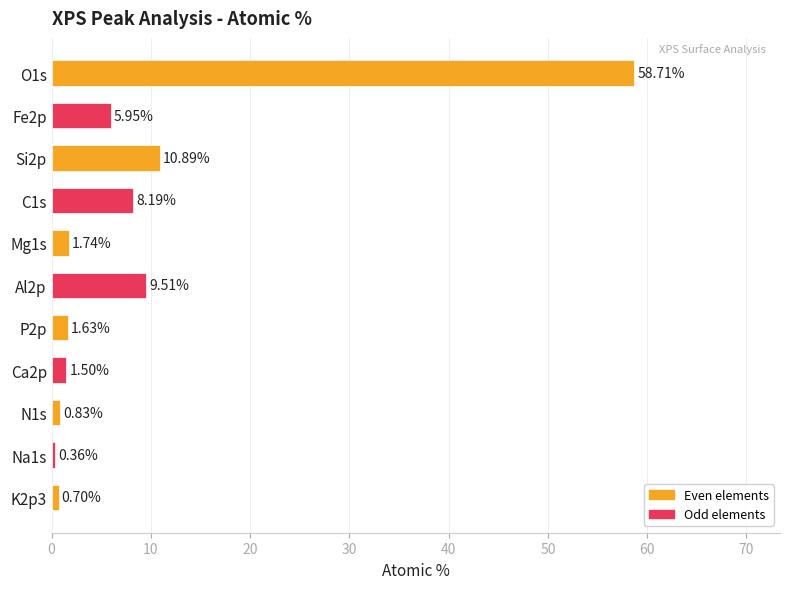

List the labels in order of value, smallest first.

Na1s, K2p3, N1s, Ca2p, P2p, Mg1s, Fe2p, C1s, Al2p, Si2p, O1s